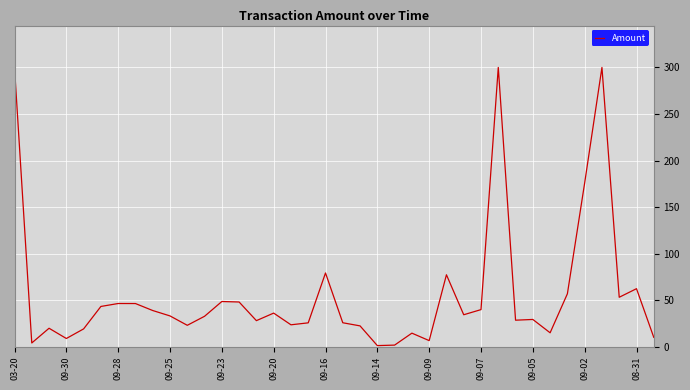

What is the difference between the maximum and minimum values?

298.9